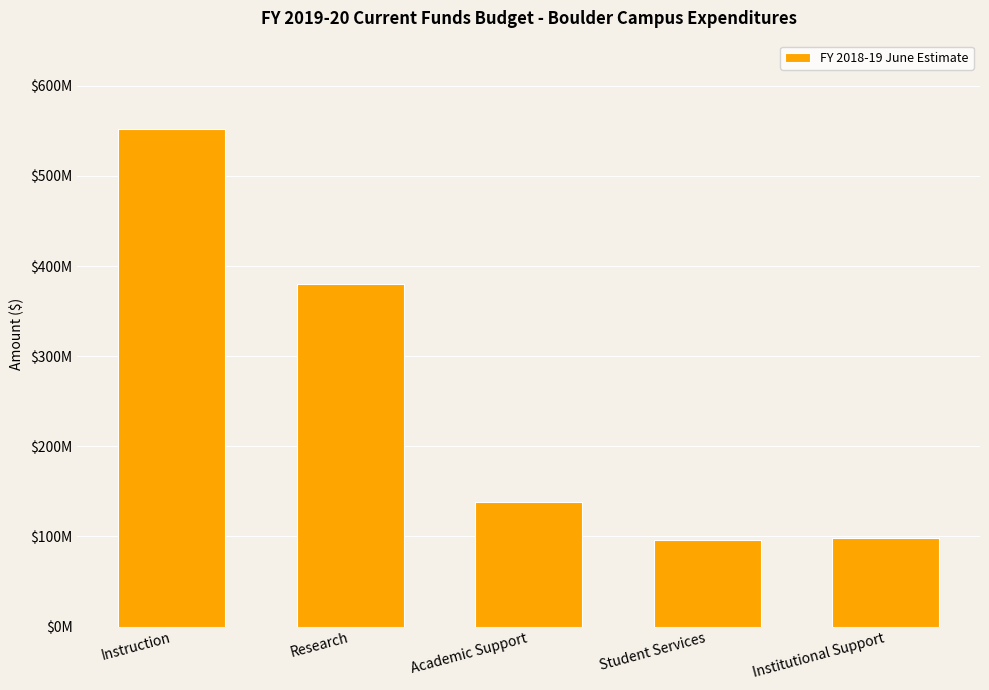

What is the difference between the second highest and second lowest values?

282438886